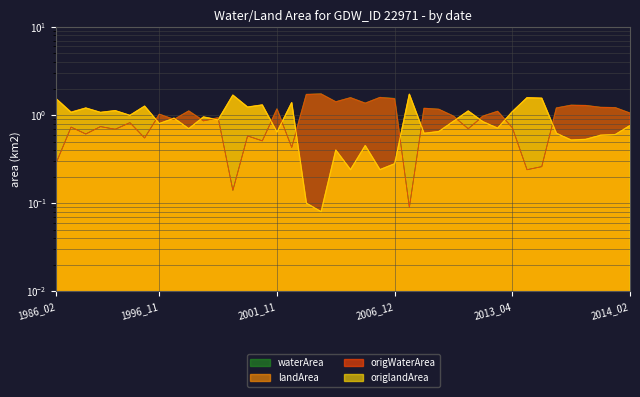

The value of waterArea at 1988_10 is 0.3. True or false?

False